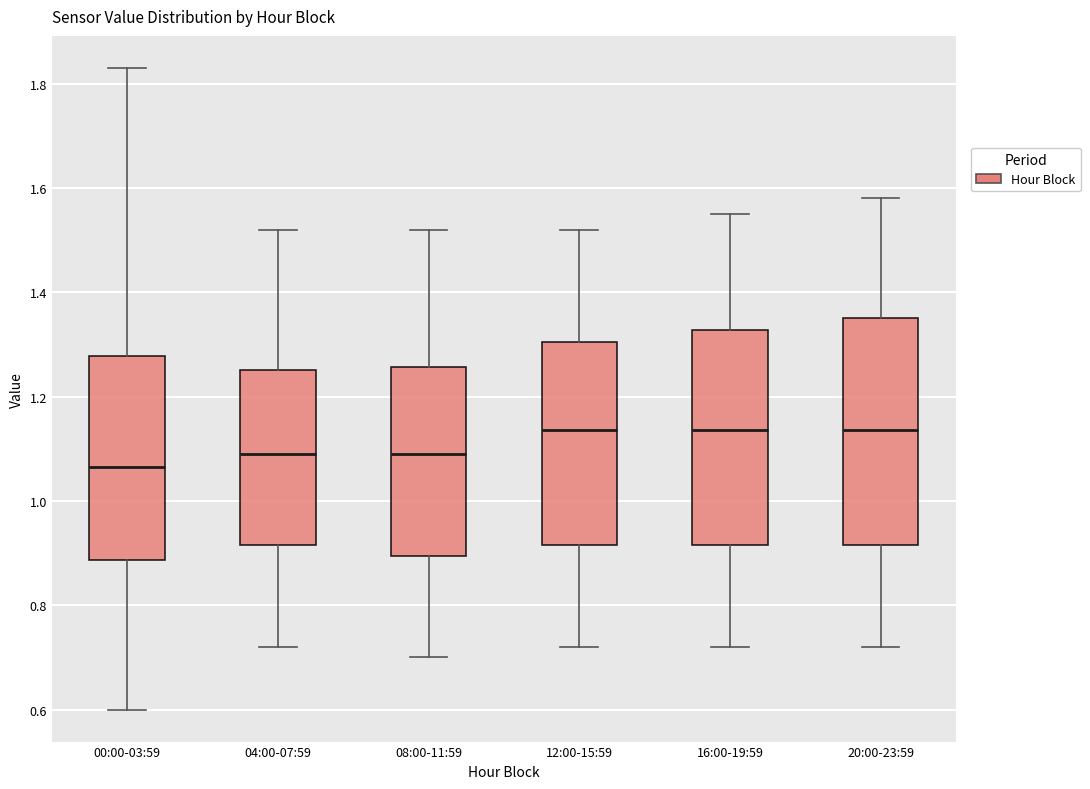

Reading left to right, transcribe this box plot: for each box, give where its median line is, the range the box spans, and where its two whiskers end, as read against the y-axis. The values are not printed on the chart, so give them approximately, as read against the axis.

00:00-03:59: median 1.06, box 0.88 to 1.28, whiskers 0.60 to 1.84
04:00-07:59: median 1.10, box 0.92 to 1.26, whiskers 0.72 to 1.52
08:00-11:59: median 1.10, box 0.90 to 1.26, whiskers 0.70 to 1.52
12:00-15:59: median 1.14, box 0.92 to 1.30, whiskers 0.72 to 1.52
16:00-19:59: median 1.14, box 0.92 to 1.32, whiskers 0.72 to 1.56
20:00-23:59: median 1.14, box 0.92 to 1.36, whiskers 0.72 to 1.58